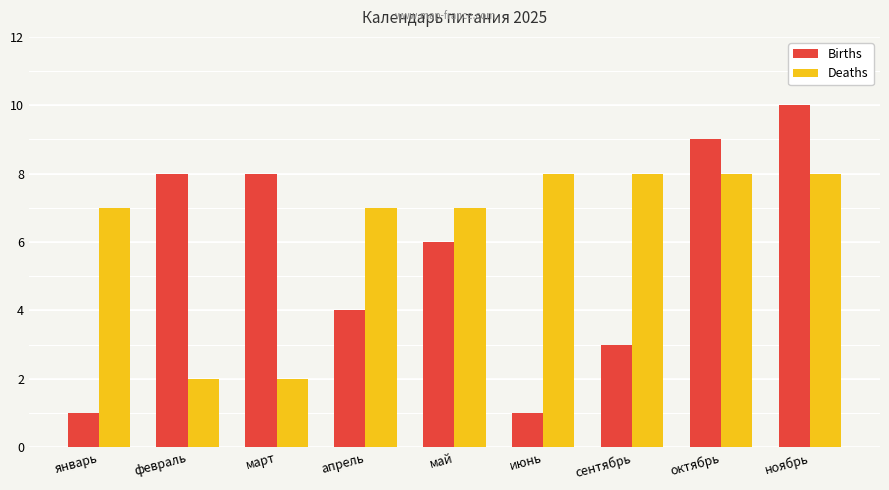

How many data points does each series have?

9